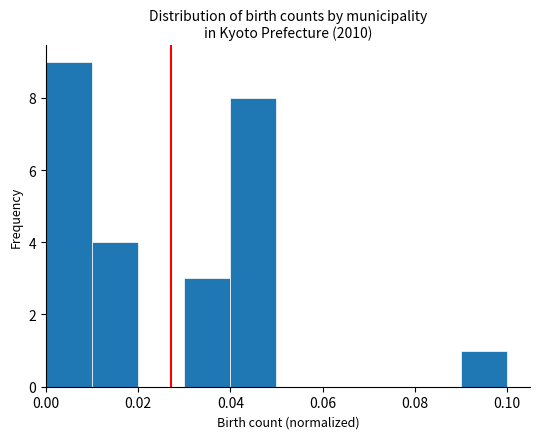

How tall is the bar that spans 0.03 to 0.04 on the x-axis? The values are not printed on the chart, so give them approximately, as read against the axis.

3